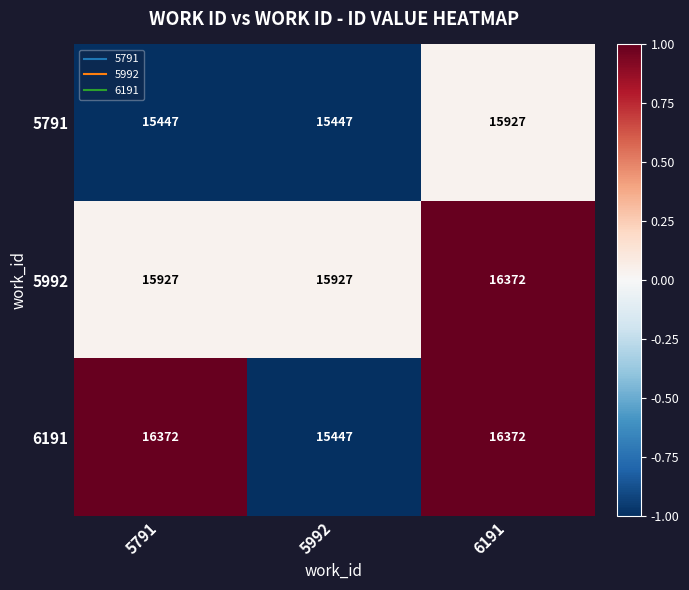

What is the highest value of the 6191 series?

16372